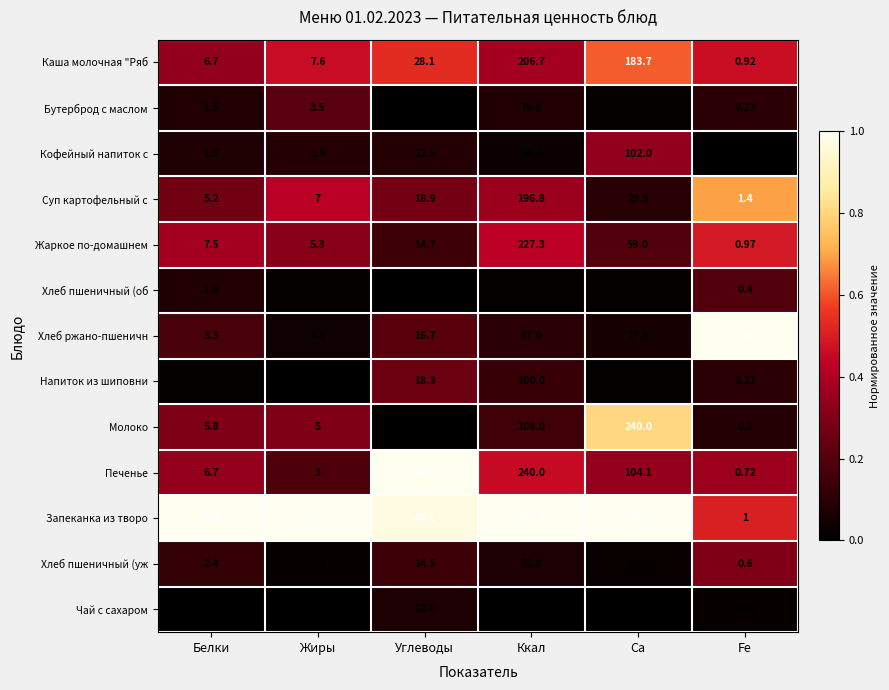

Which category has the highest value in the Суп картофельный с series?

Ккал